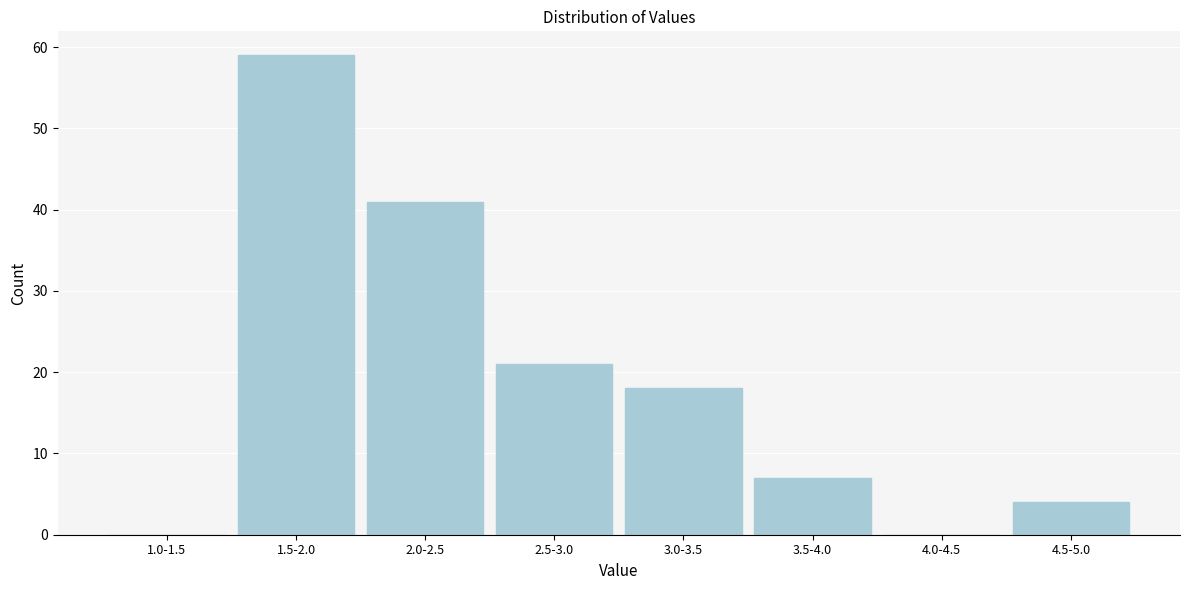

Reading left to right, list all the values displayed in this chart.

1.0-1.5=0	1.5-2.0=59	2.0-2.5=41	2.5-3.0=21	3.0-3.5=18	3.5-4.0=7	4.0-4.5=0	4.5-5.0=4